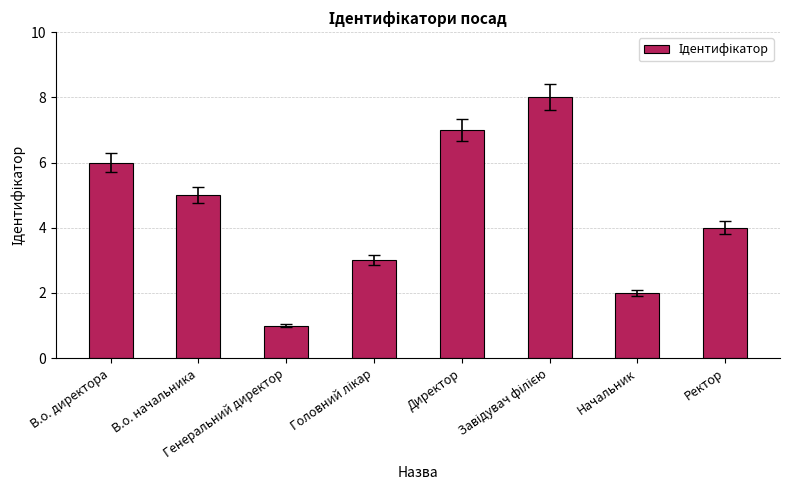

What is the greatest value displayed?

8